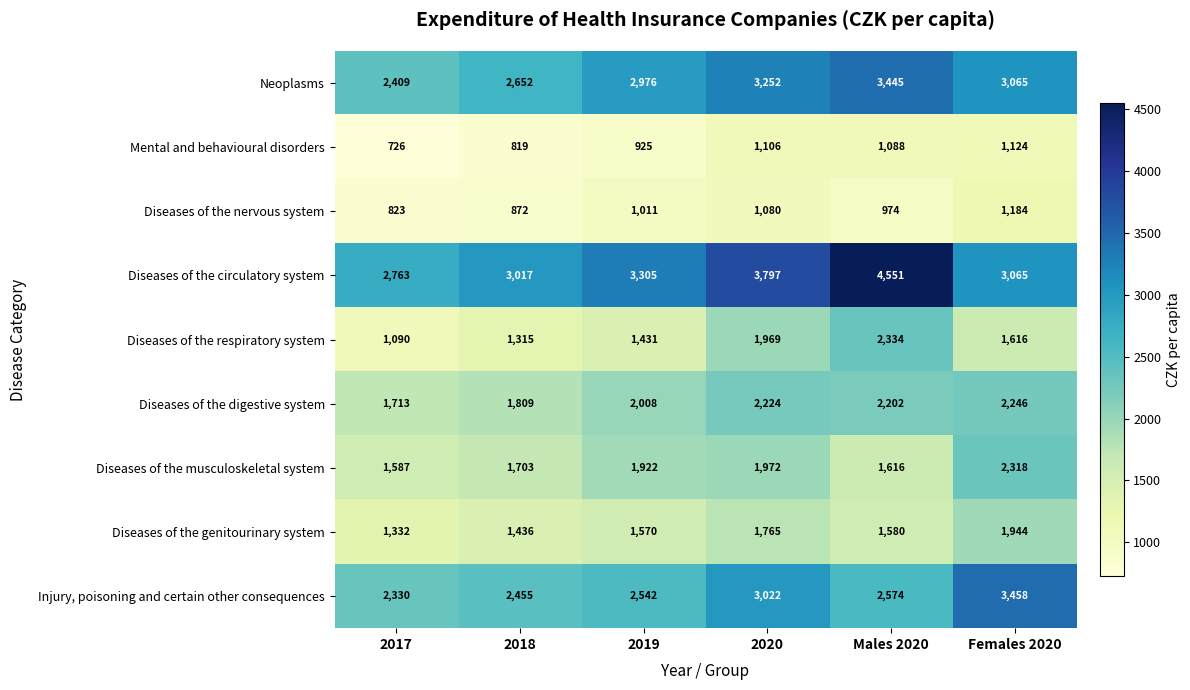

At which category does the chart reach its peak across all series?

Males 2020